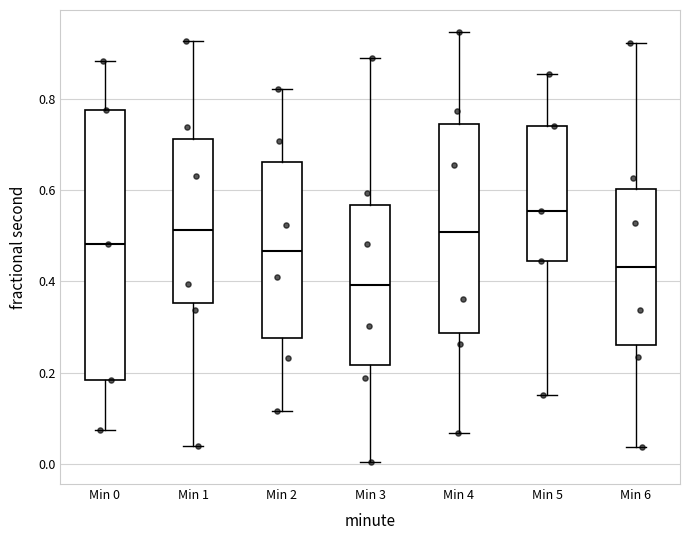

Where does the lower whisker of the box for Min 1 end on the y-axis? The values are not printed on the chart, so give them approximately, as read against the axis.

0.04